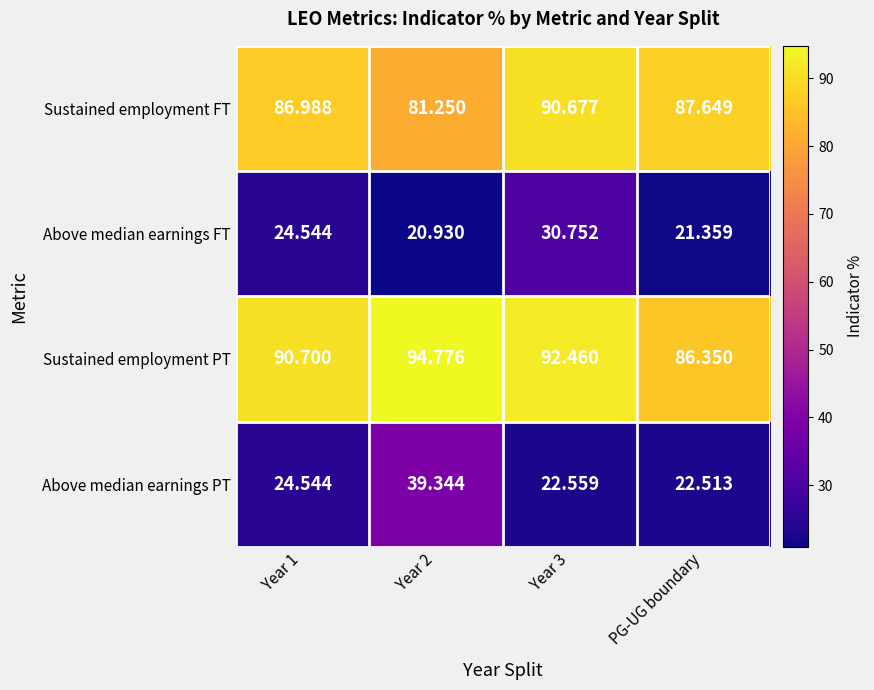

List the series in order of their peak value, lowest first.

Above median earnings FT, Above median earnings PT, Sustained employment FT, Sustained employment PT